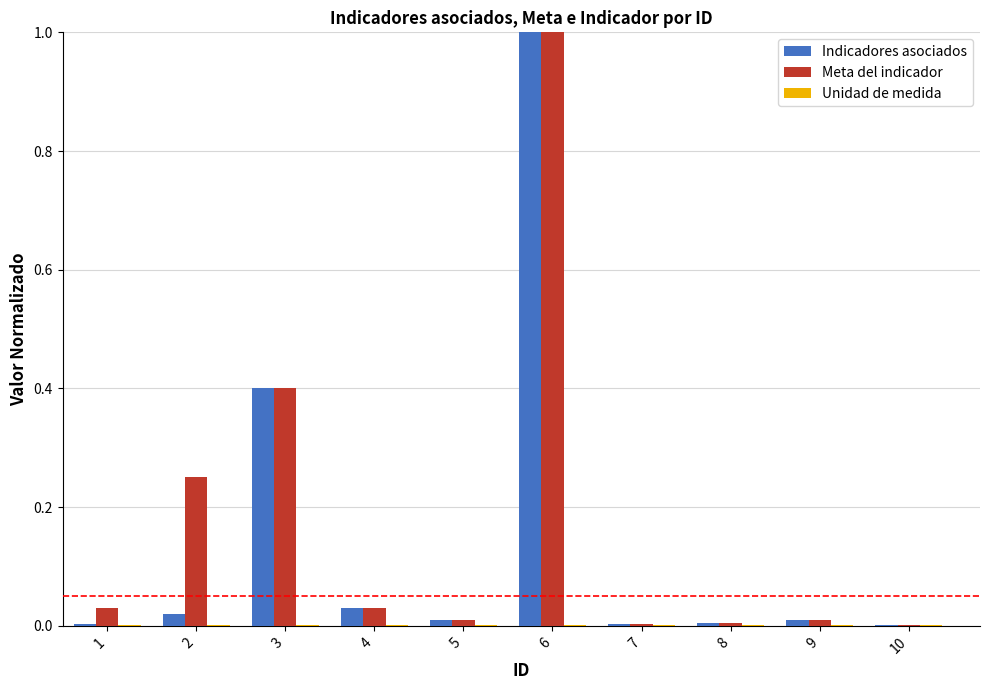

At which label does Indicadores asociados reach its peak?

6